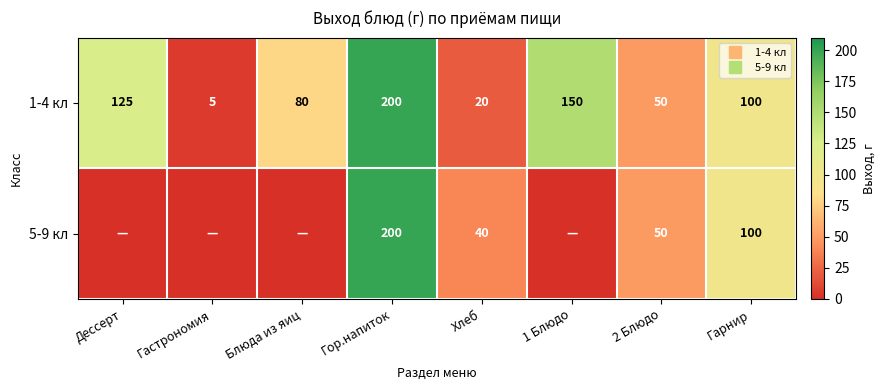

Which has a higher value, Гор.напиток or 2 Блюдо?

Гор.напиток